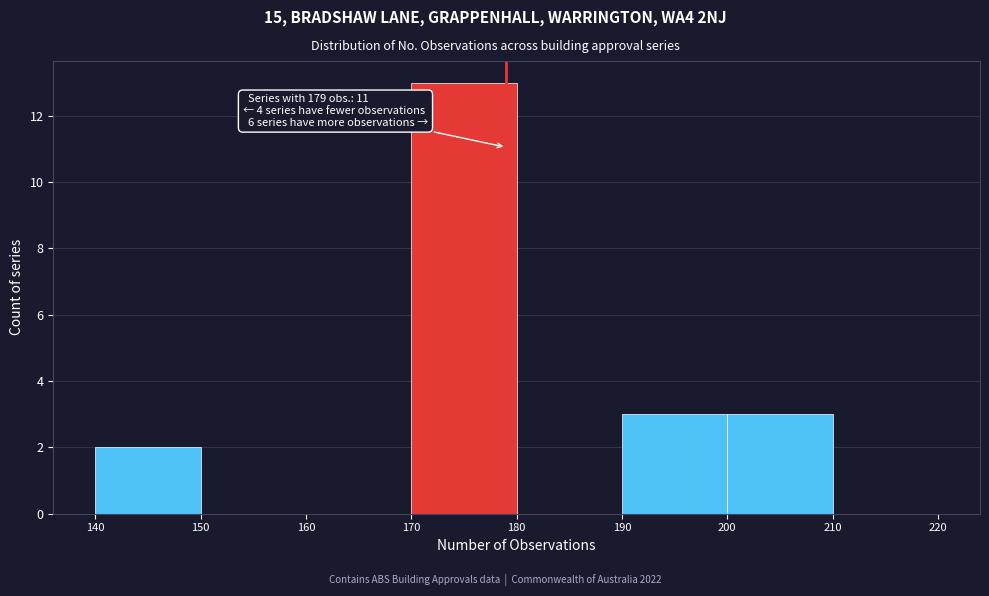

Over which range of the x-axis is the bar tallest?

170 to 180